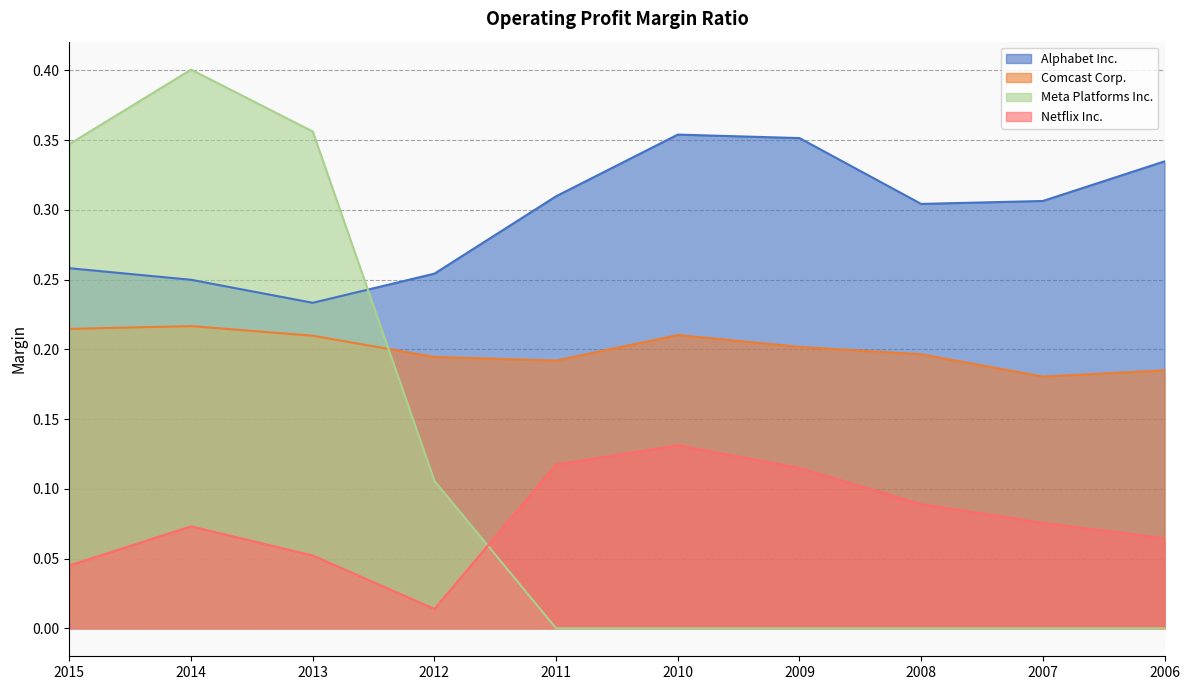

How many intersections are there between Alphabet Inc. and Meta Platforms Inc.?

1